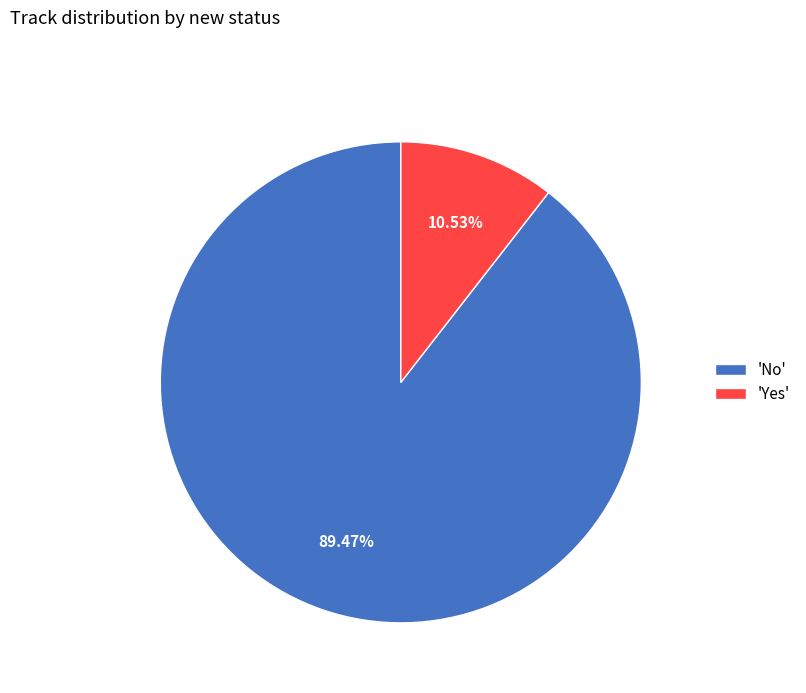

Rank the categories by value from highest to lowest.

'No', 'Yes'